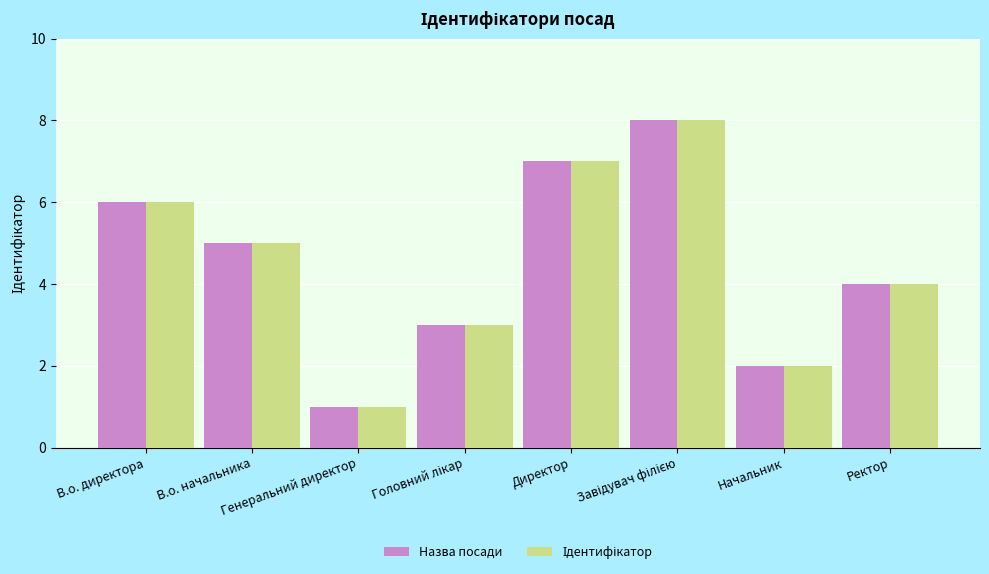

What is the difference between the second highest and minimum values in the Назва посади series?

6